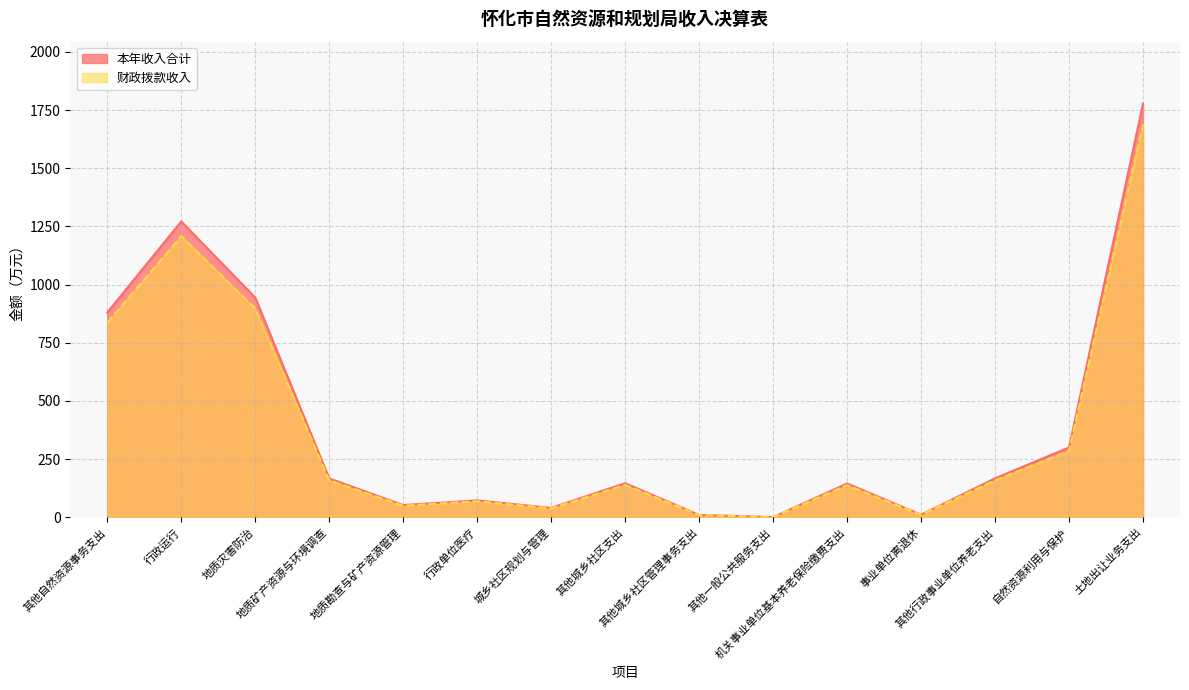

True or false: 本年收入合计 and 财政拨款收入 cross at least once.

False